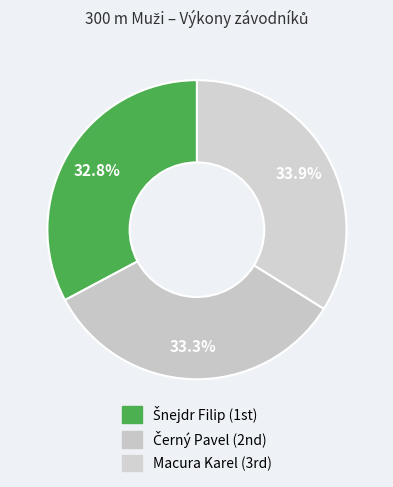

How many slices are in this pie chart?

3